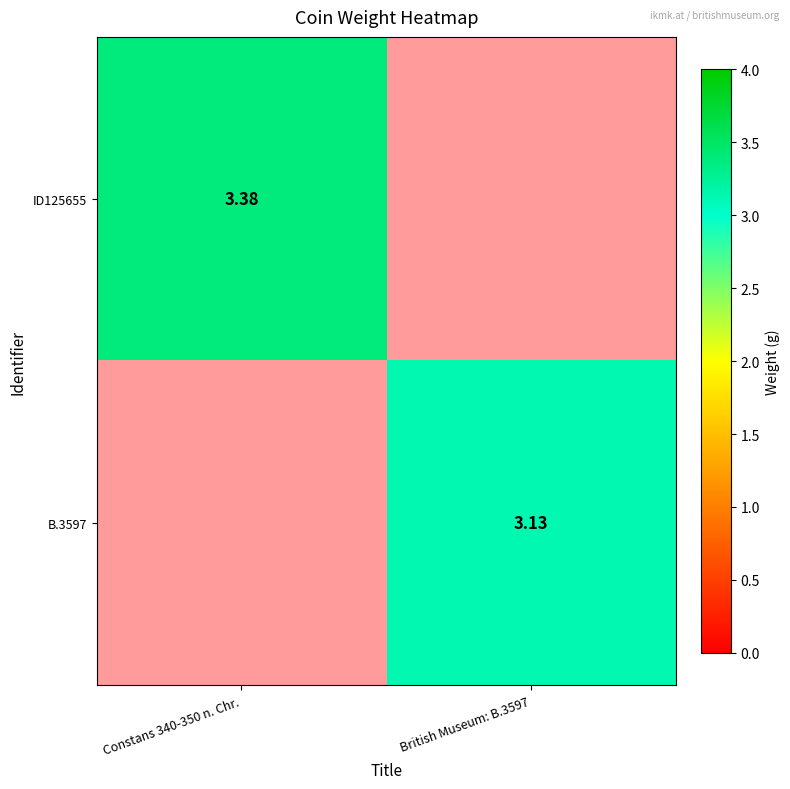

Is the value of ID125655 at Constans 340-350 n. Chr. greater than the value of B.3597 at British Museum: B.3597?

Yes